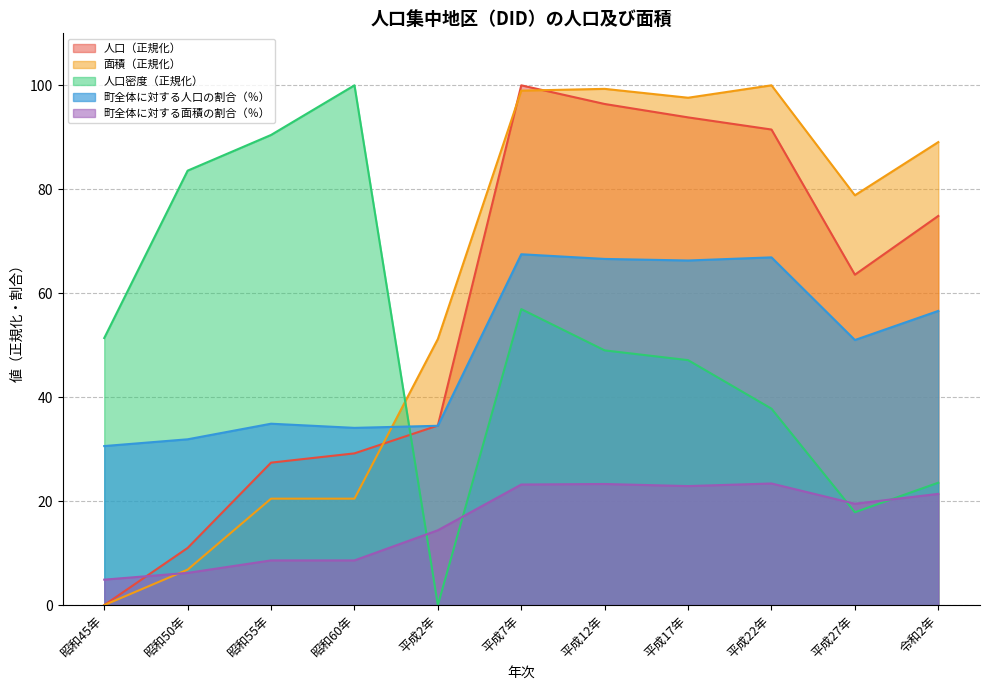

True or false: 人口 has a value of 96.4 at 平成12年.

True